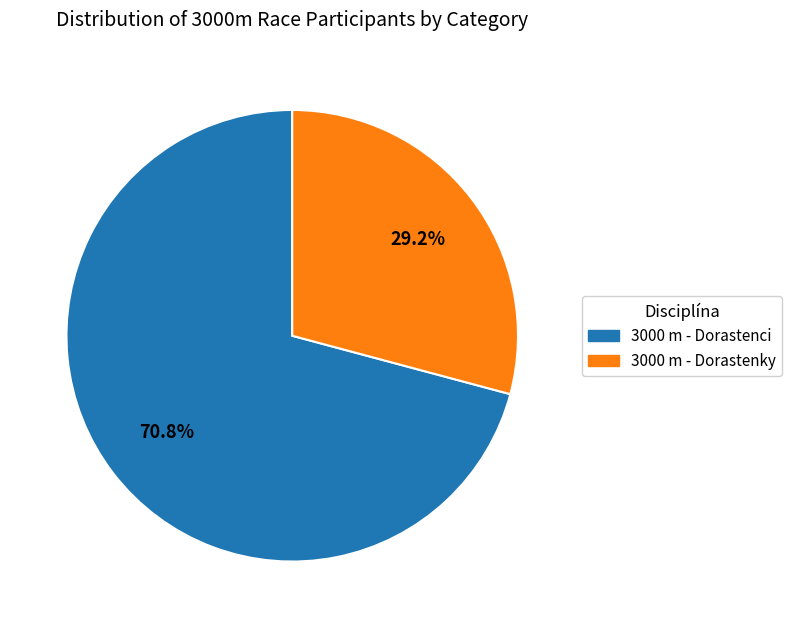

What is the largest slice in the pie chart?

3000 m - Dorastenci